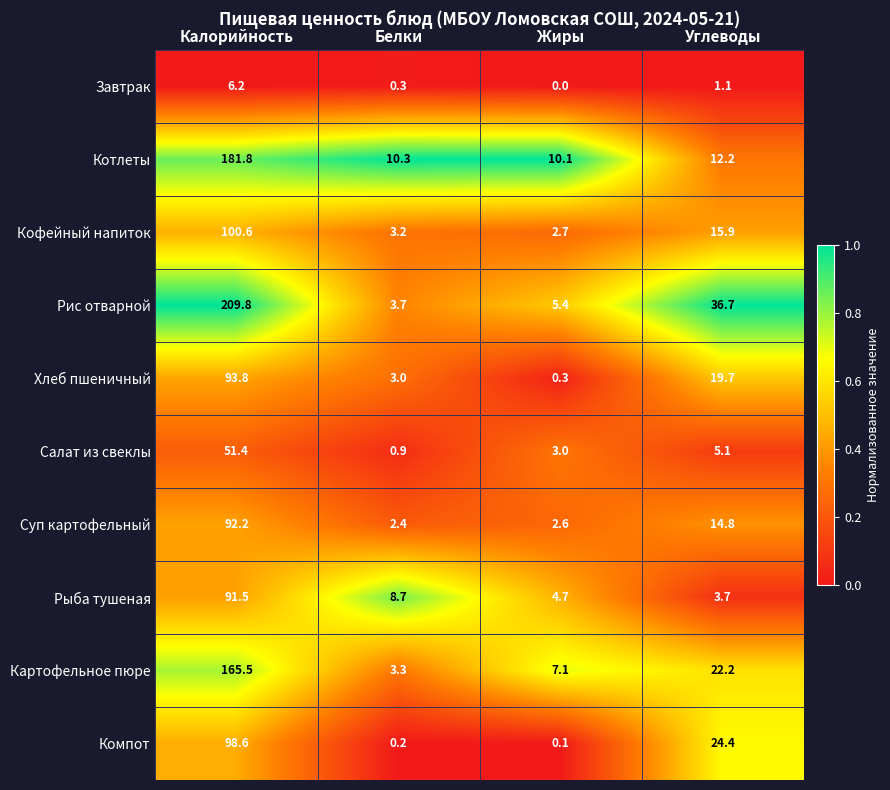

Which series has the largest total across all categories?

Рис отварной